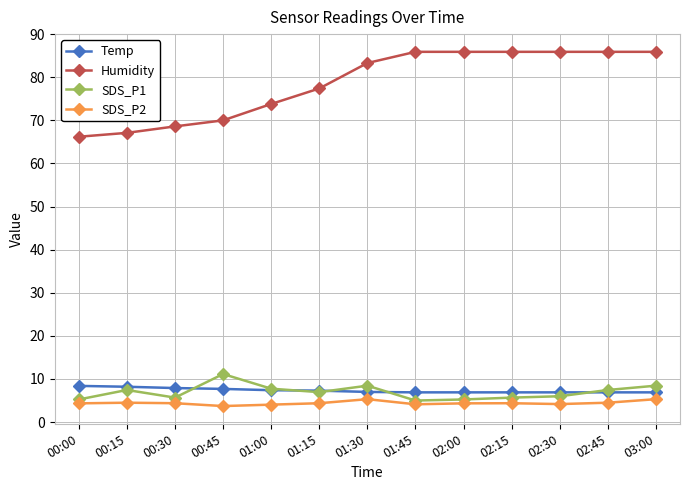

What is the smallest value displayed?

3.7